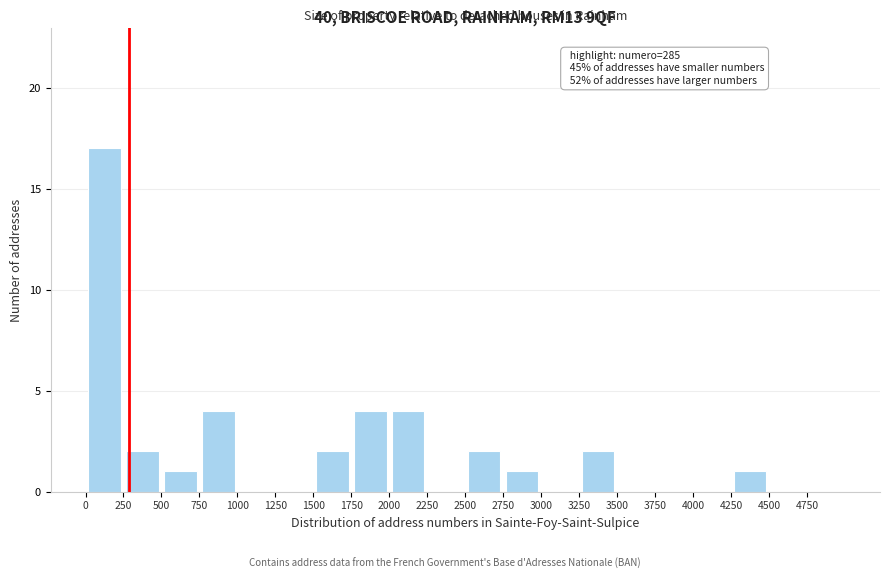

Which range on the x-axis has the tallest bar?

0 to 250